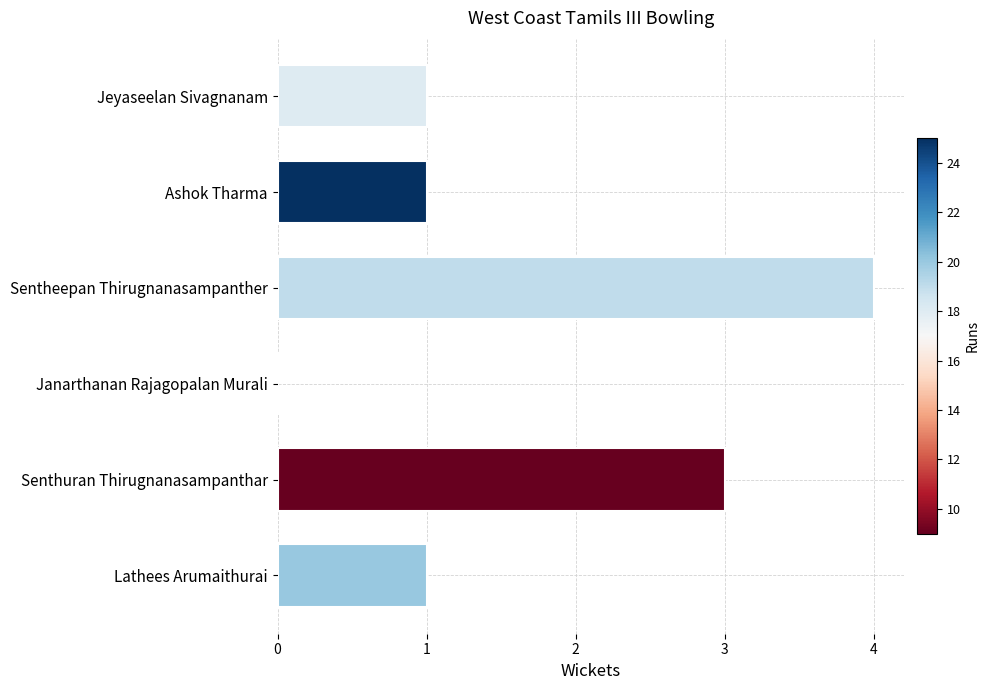

The chart shows a value of 4 at Senthuran Thirugnanasampanthar. True or false?

False